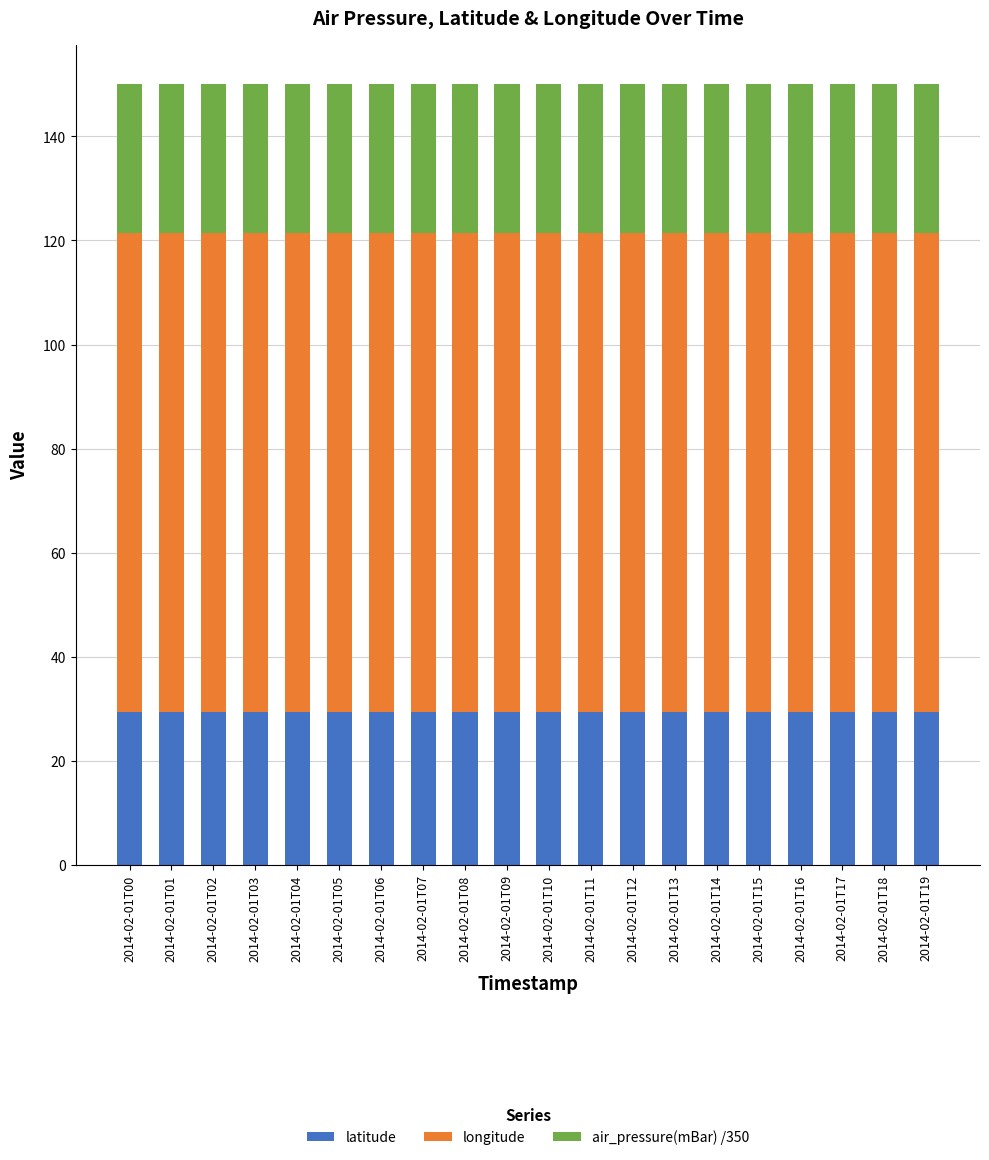

True or false: latitude has a value of 29.4 at 2014-02-01T18.

True